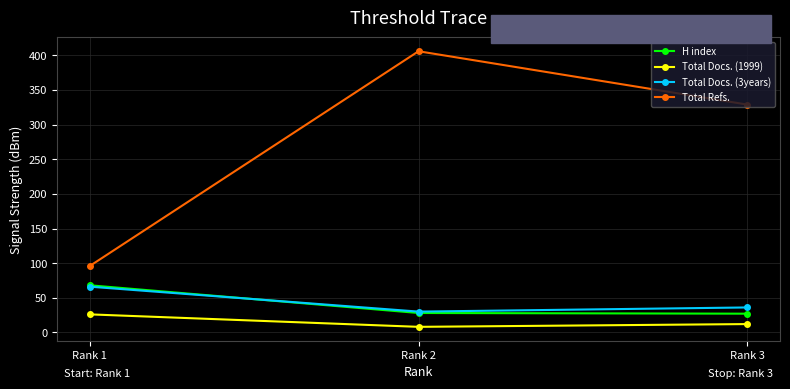

How many values in the Total Refs. series are below 329?

1